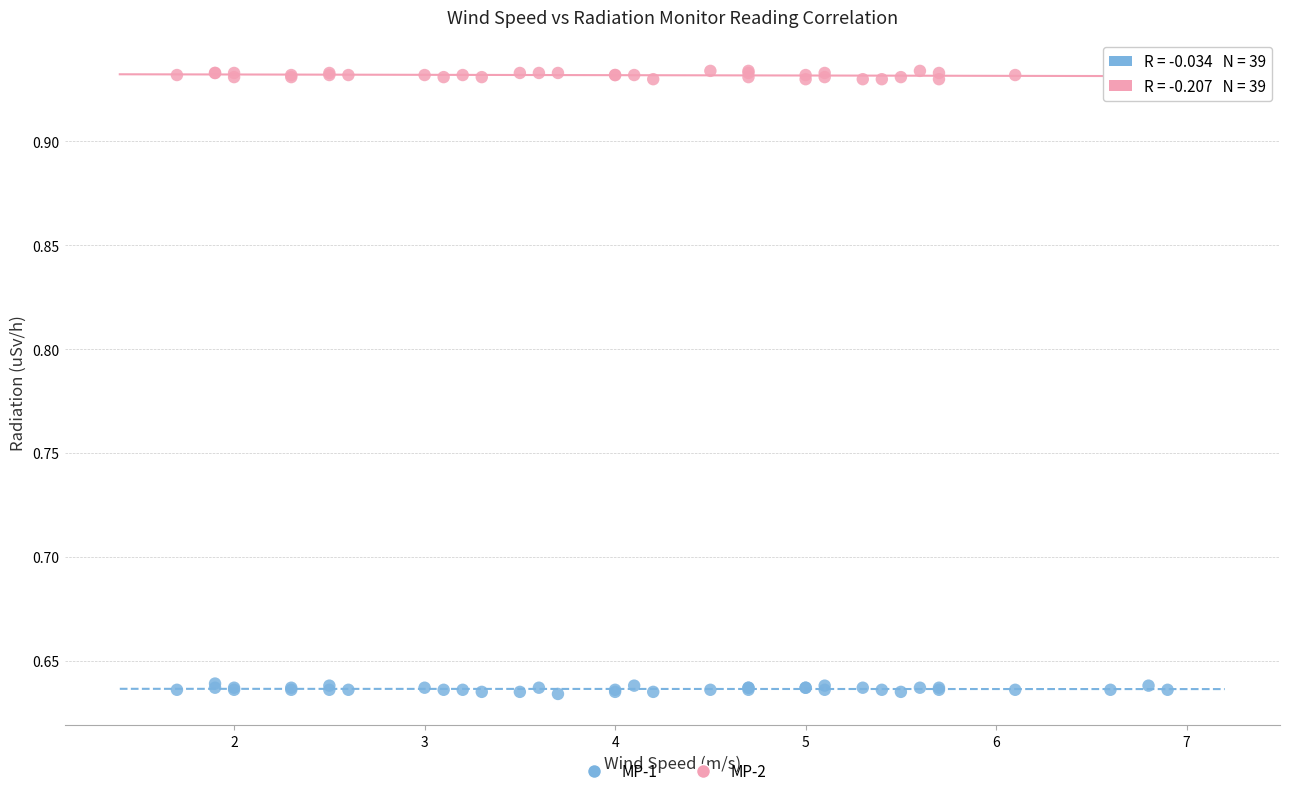

Which series contains the highest Y value?

MP-2